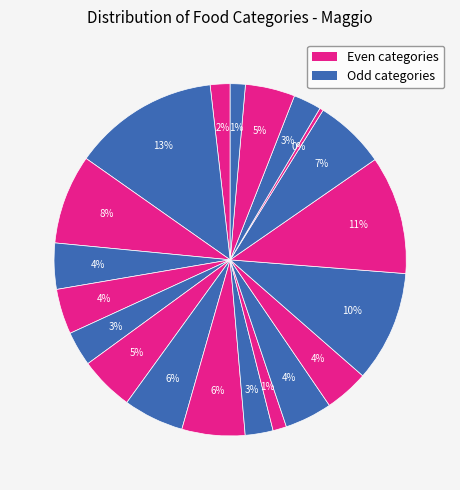

Count the number of slices in the pie.

20